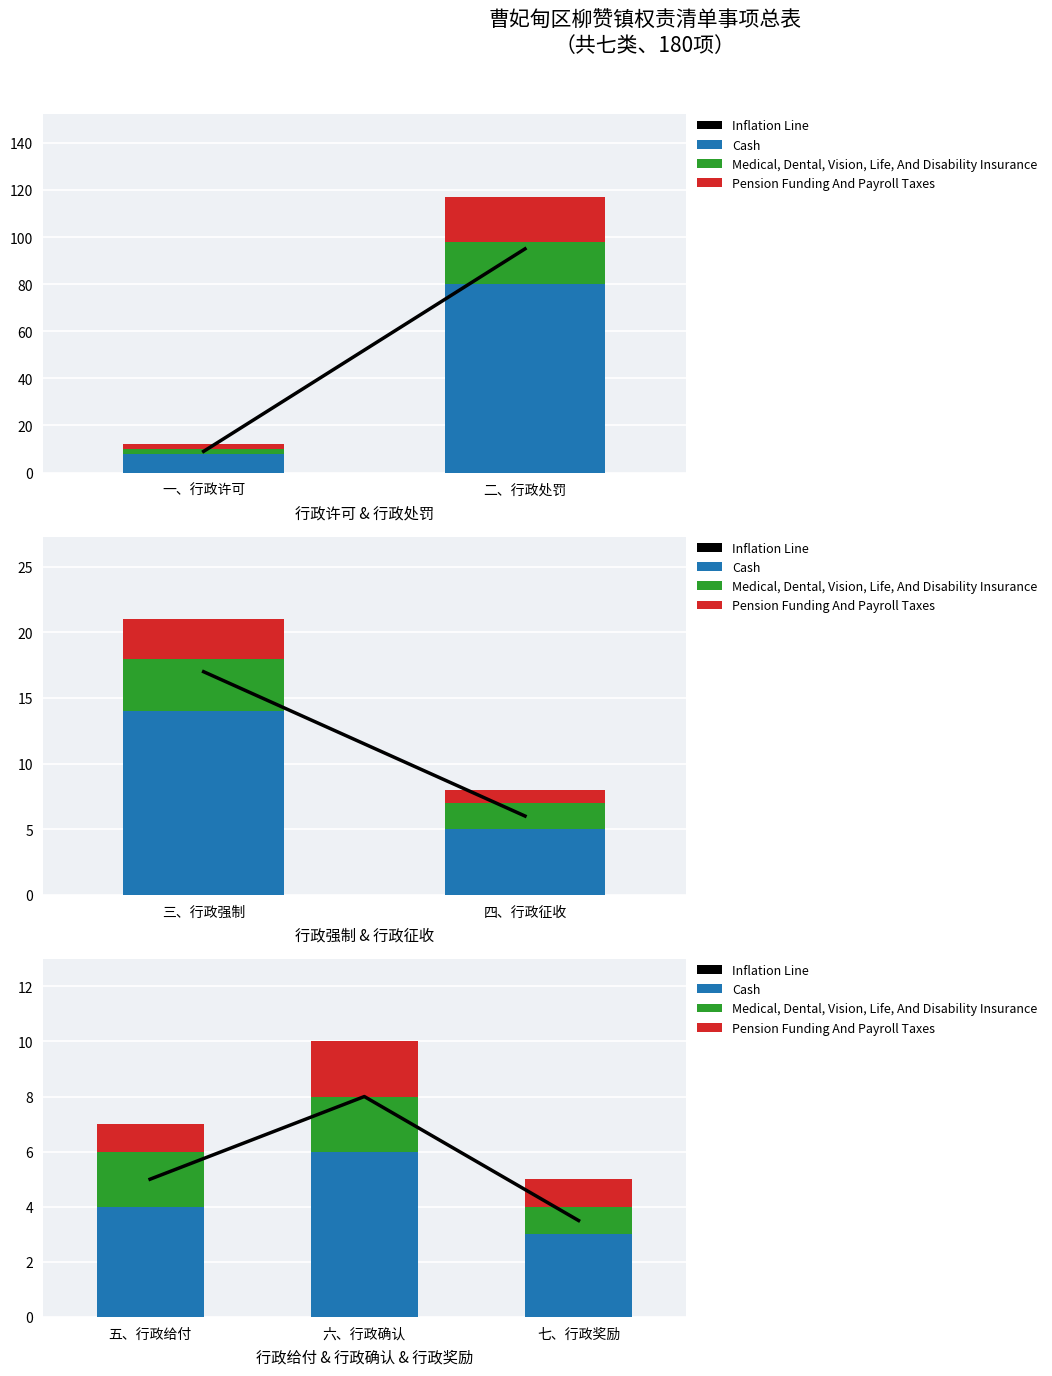

At which category is the sum across all series the highest?

六、行政确认